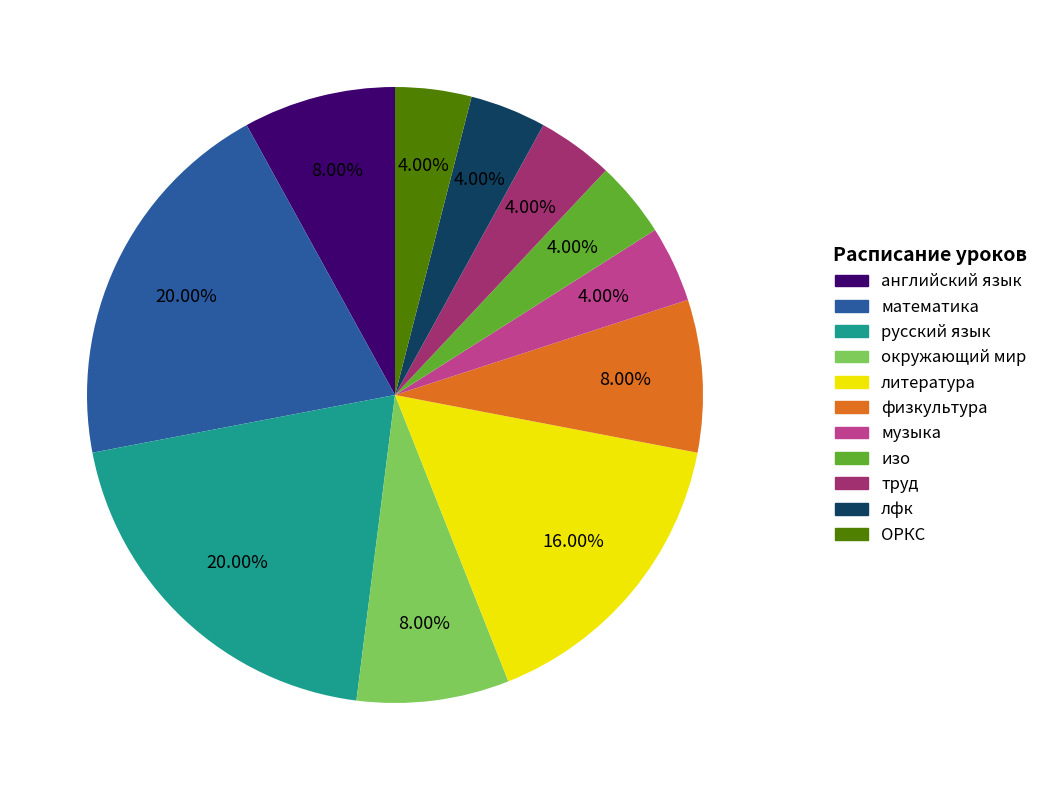

Is the sum of литература and математика greater than half?

No